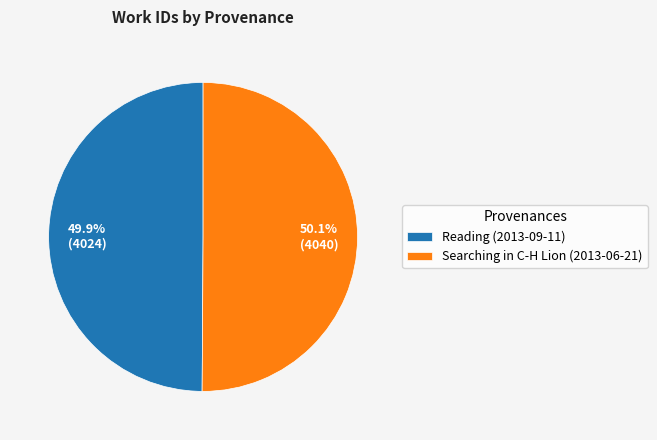

Approximately how many times larger is the value at Searching in C-H Lion (2013-06-21) compared to Reading (2013-09-11)?

1.0